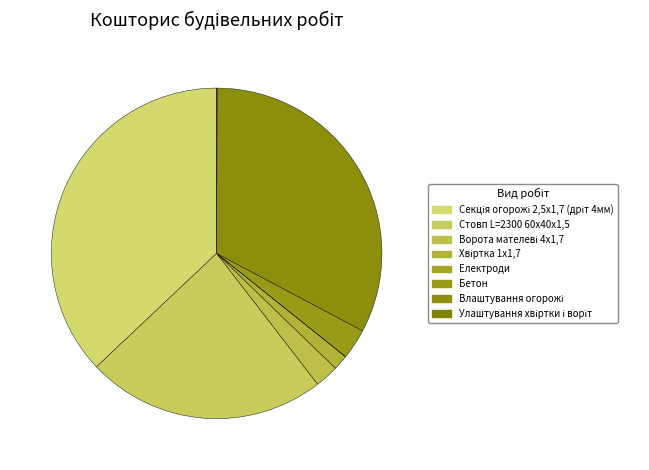

What is the smallest slice in the pie chart?

Електроди